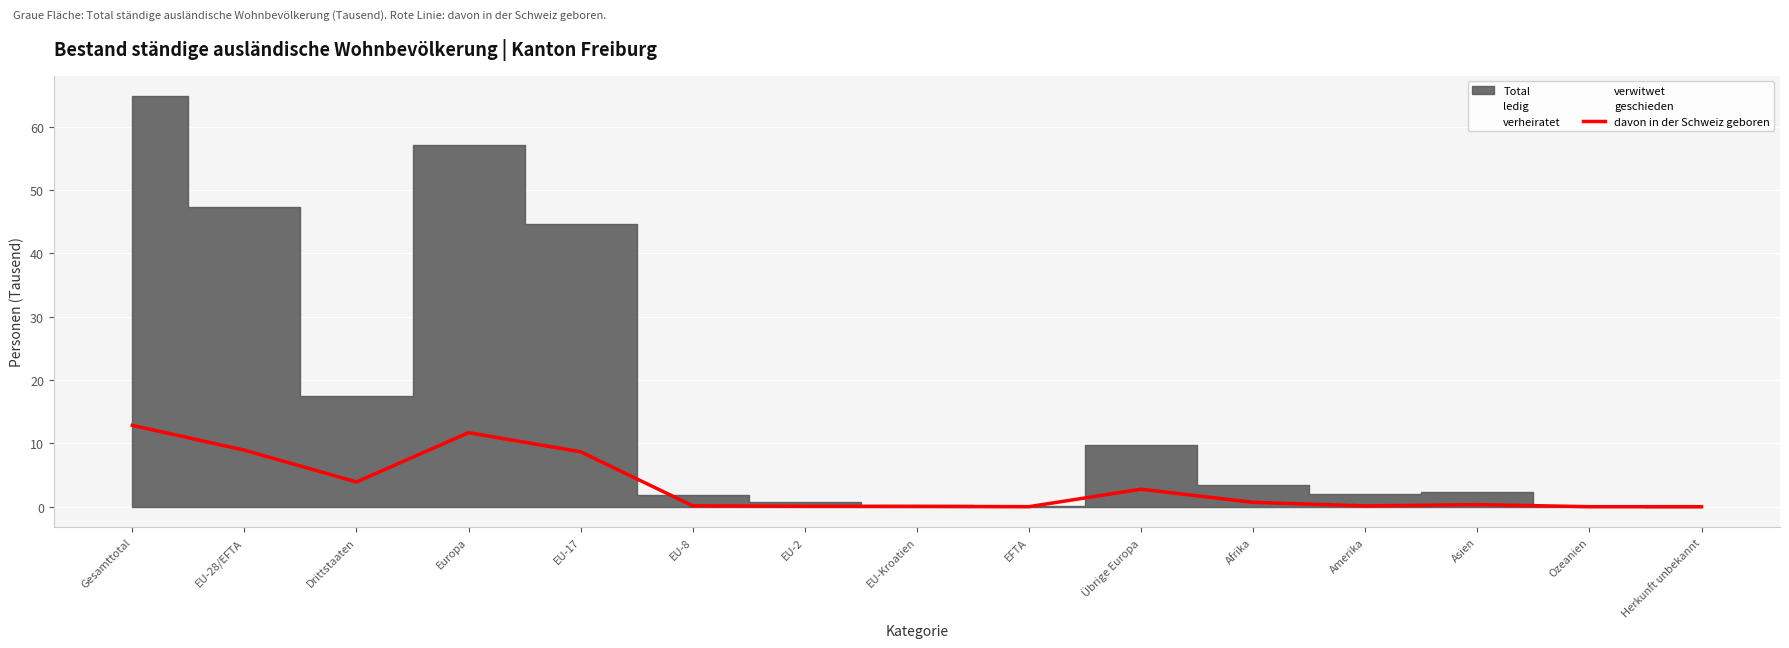

Reading left to right, extract all data points from this chart.

Gesamttotal=12.8	EU-28/EFTA=8.9	Drittstaaten=3.9	Europa=11.7	EU-17=8.7	EU-8=0.1	EU-2=0.1	EU-Kroatien=0.1	EFTA=0.0	Übrige Europa=2.8	Afrika=0.7	Amerika=0.1	Asien=0.3	Ozeanien=0.0	Herkunft unbekannt=0.0